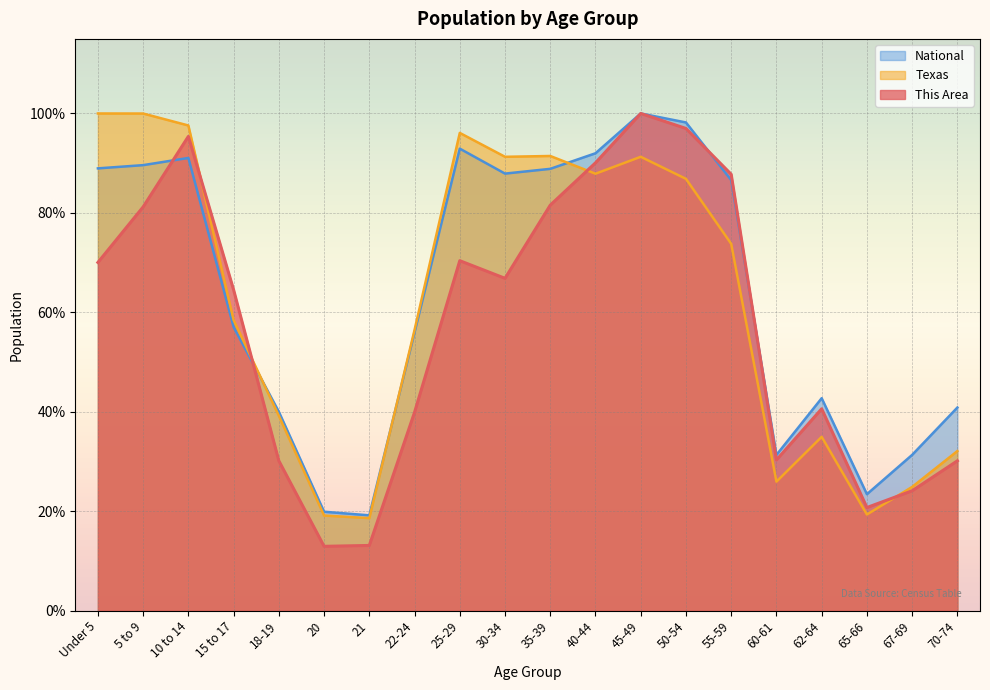

What are all the series names shown in the legend?

National, Texas, This Area